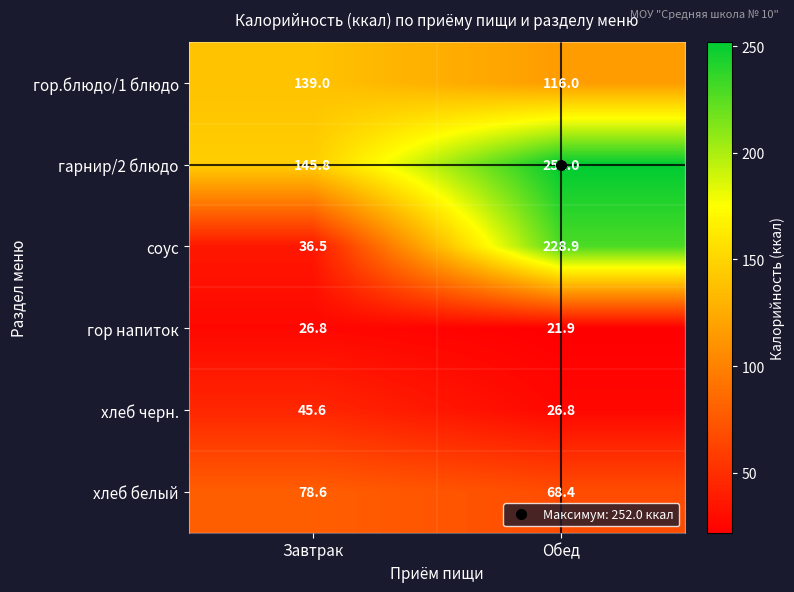

Which series has the largest total across all categories?

гарнир/2 блюдо